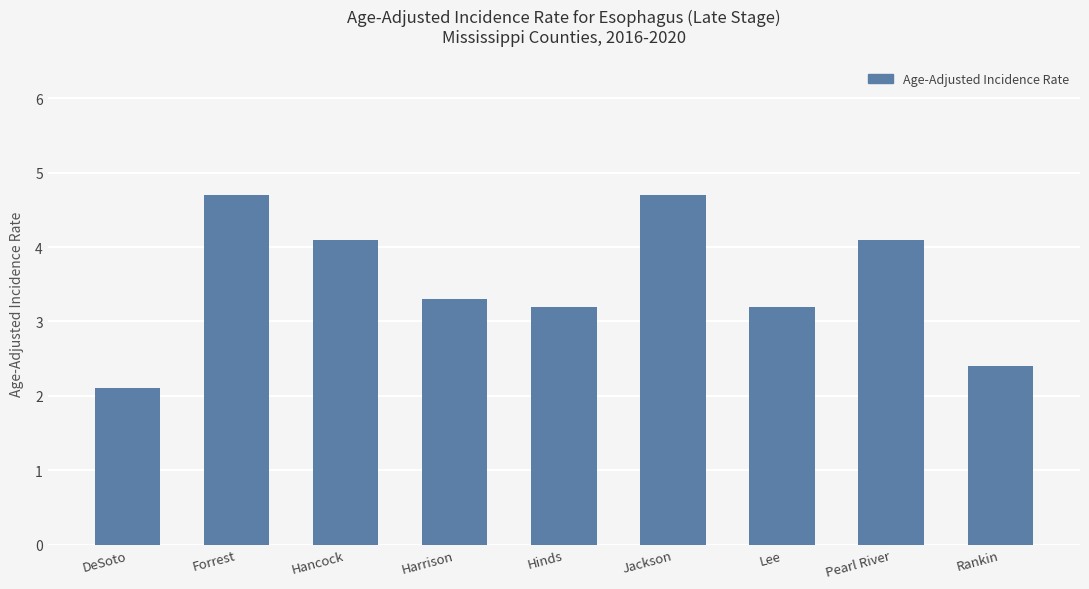

Reading left to right, list all the values displayed in this chart.

DeSoto=2.1	Forrest=4.7	Hancock=4.1	Harrison=3.3	Hinds=3.2	Jackson=4.7	Lee=3.2	Pearl River=4.1	Rankin=2.4